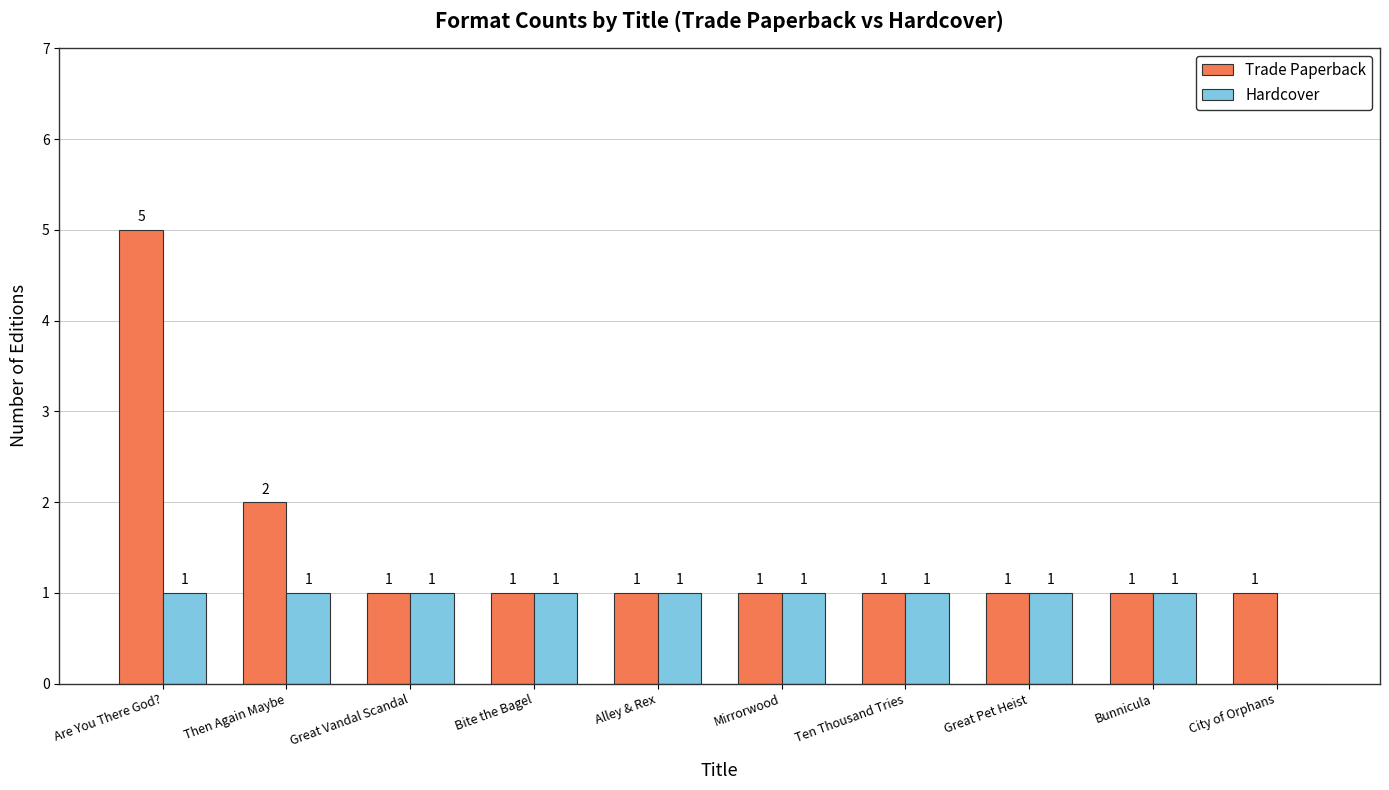

How many data points does each series have?

10